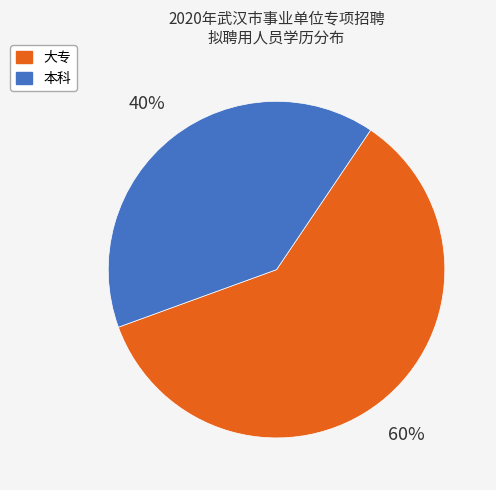

Is it true that 本科 is 46% of the pie?

False